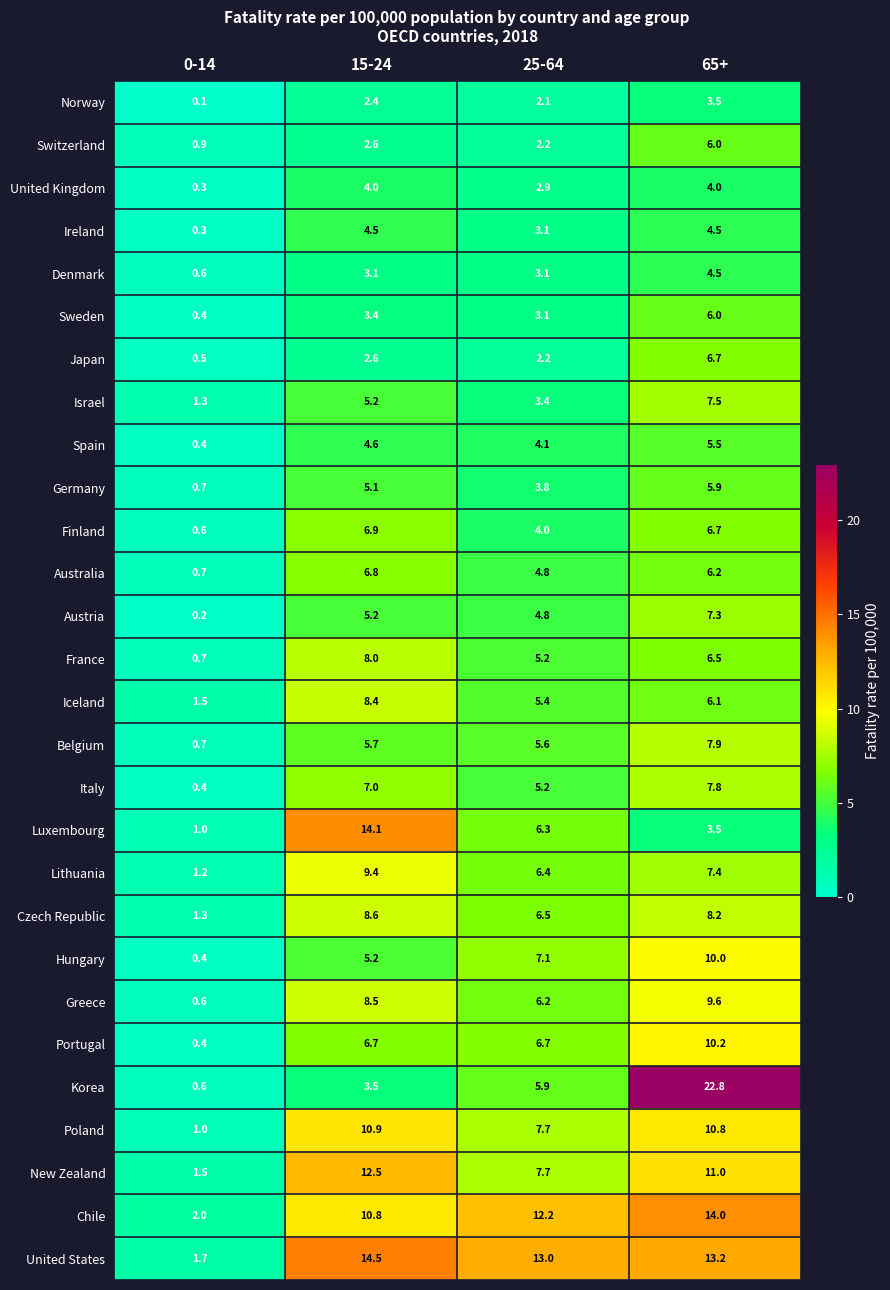

The New Zealand series shows 17.9 at 15-24. True or false?

False